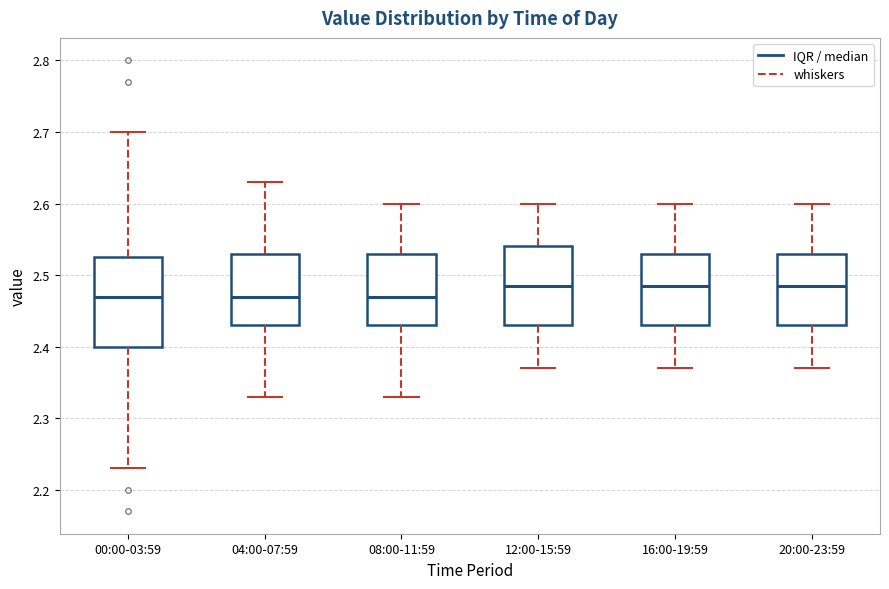

Comparing the boxes themselves (not the whiskers), which one is the tallest?

00:00-03:59